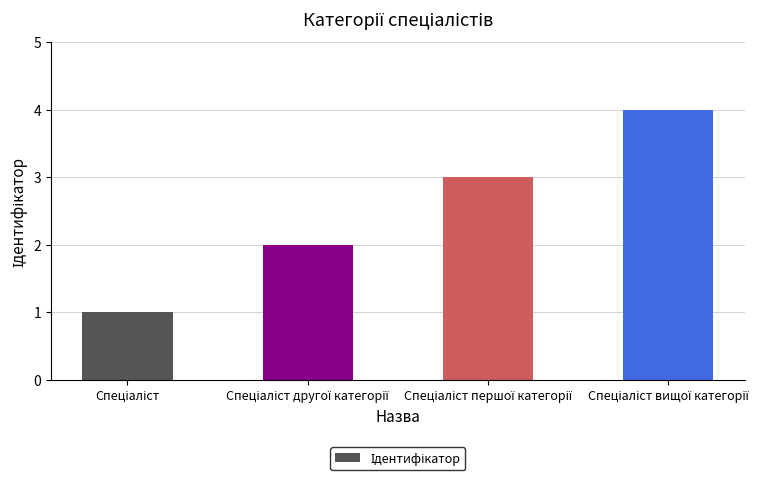

What is the difference between the maximum and minimum values?

3